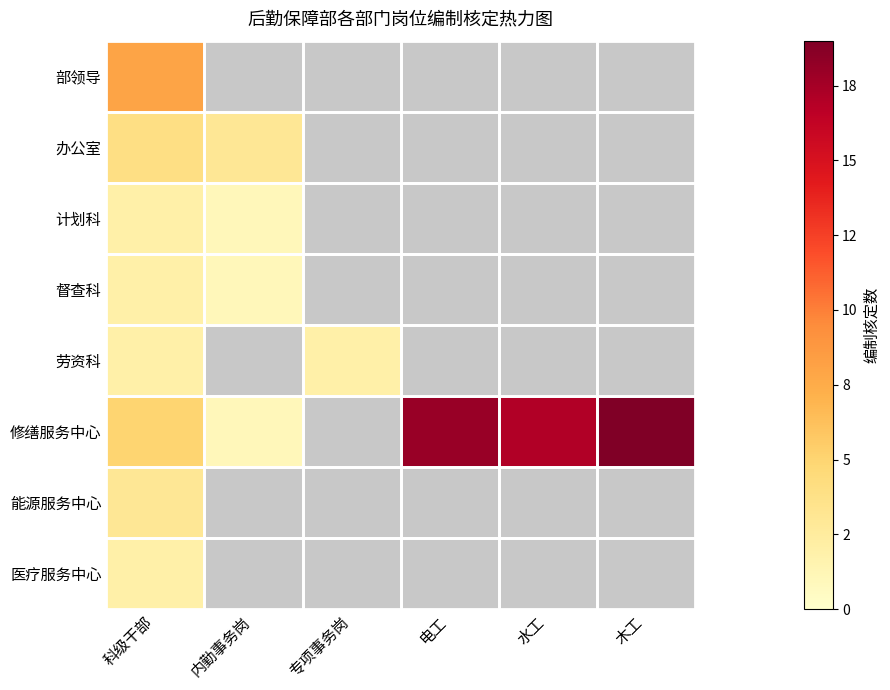

What is the maximum value for 医疗服务中心?

2.0